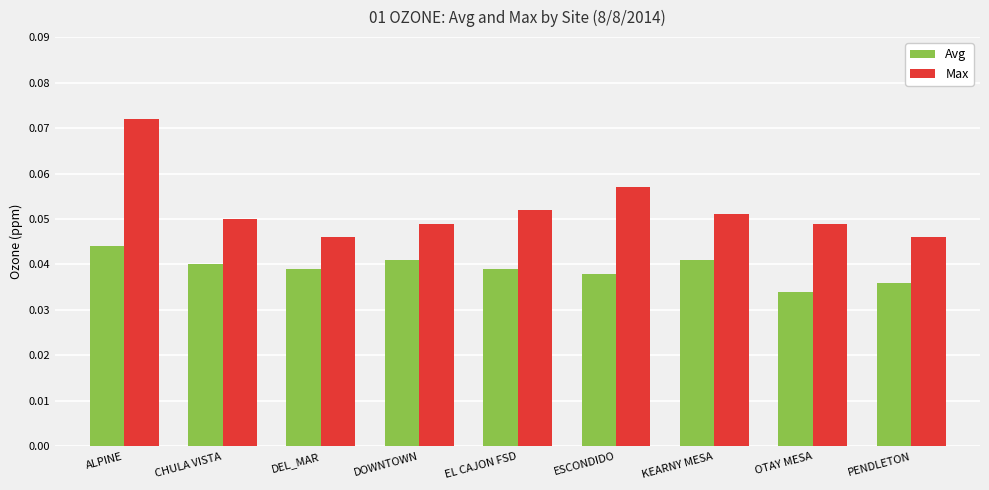

At DEL_MAR, list the series in order from smallest to largest.

Avg, Max